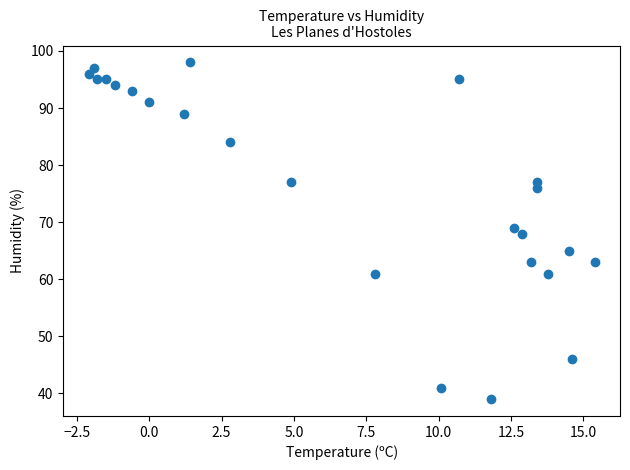

What is the range of Y values (max minus min)?

59